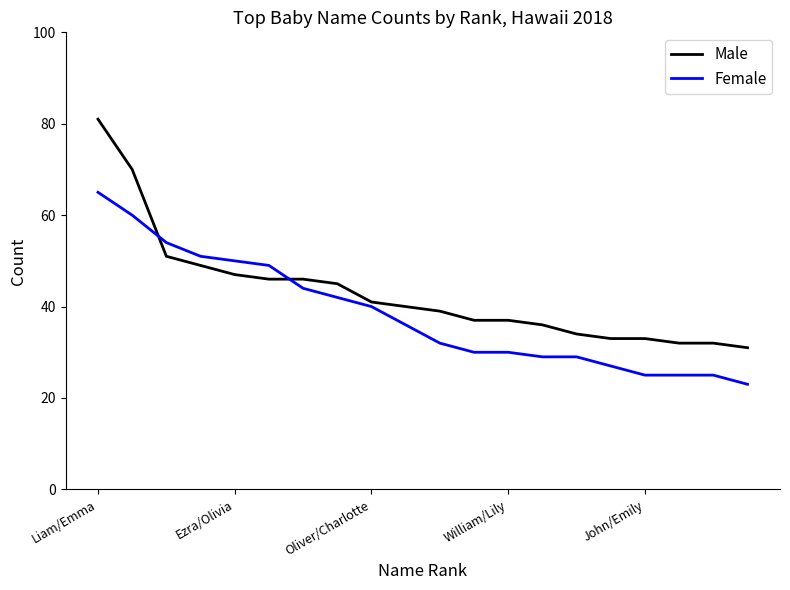

Is this an area chart (filled region under the line)?

No